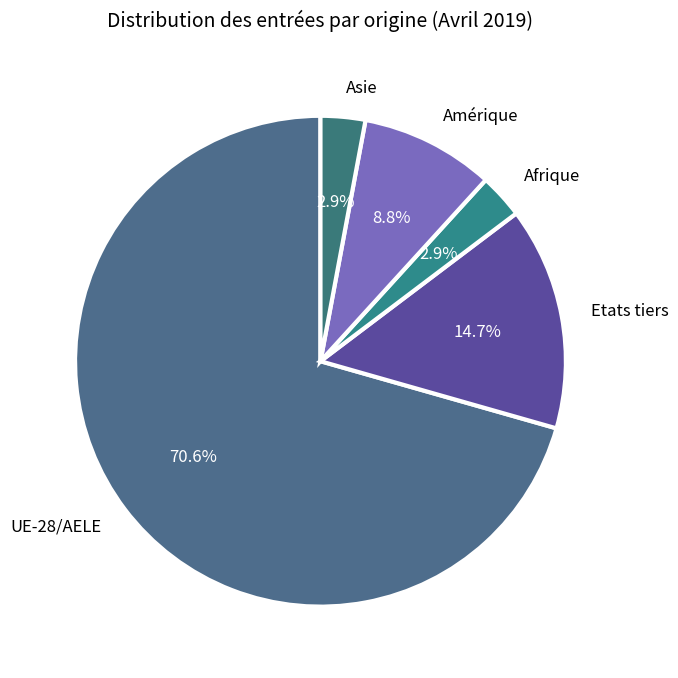

To the nearest percent, what percentage of the pie is UE-28/AELE?

71%